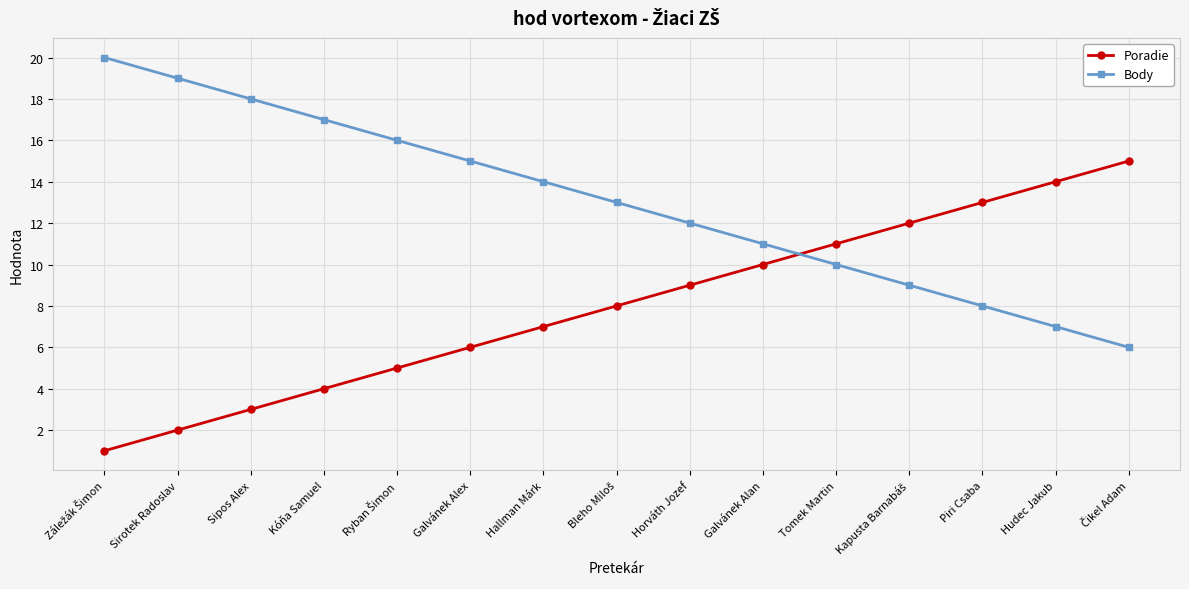

Which series has the largest total across all categories?

Body